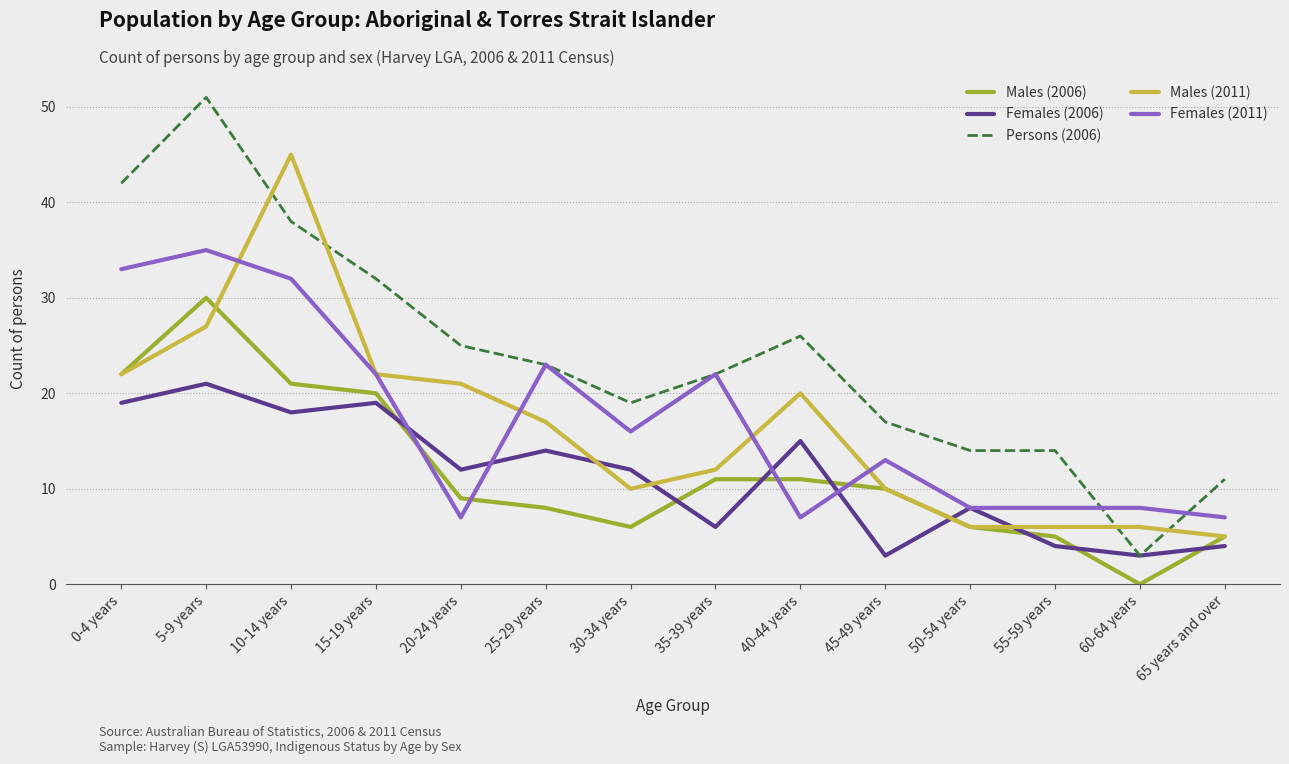

Which series has the widest spread of values?

Persons (2006)